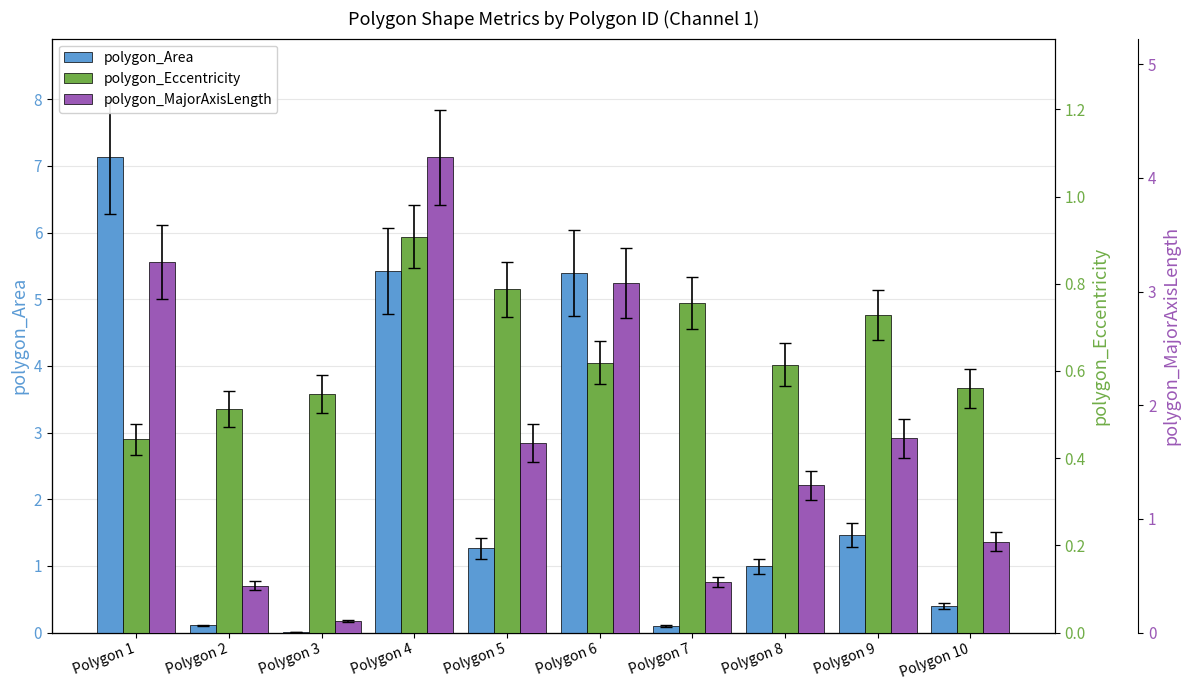

What is the value of the polygon_Eccentricity bar at the 8th from the left?

0.6